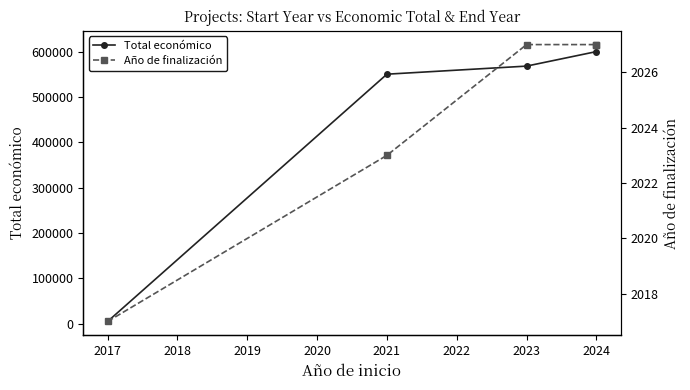

What is the maximum value for Año de finalización?

2027